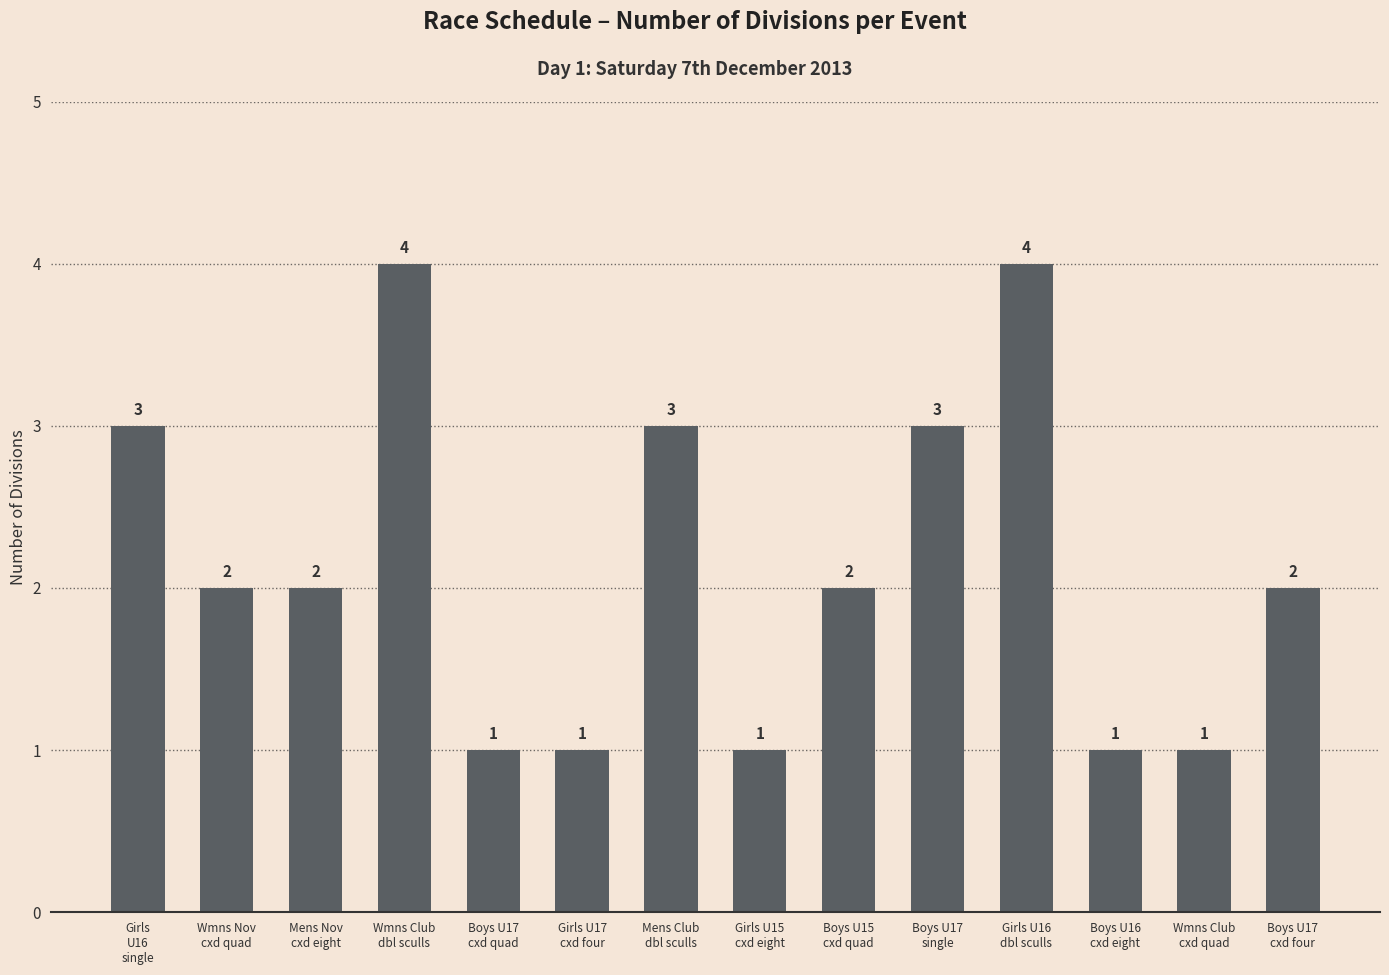

Between Mens Club
dbl sculls and Girls U15
cxd eight, which is larger?

Mens Club
dbl sculls